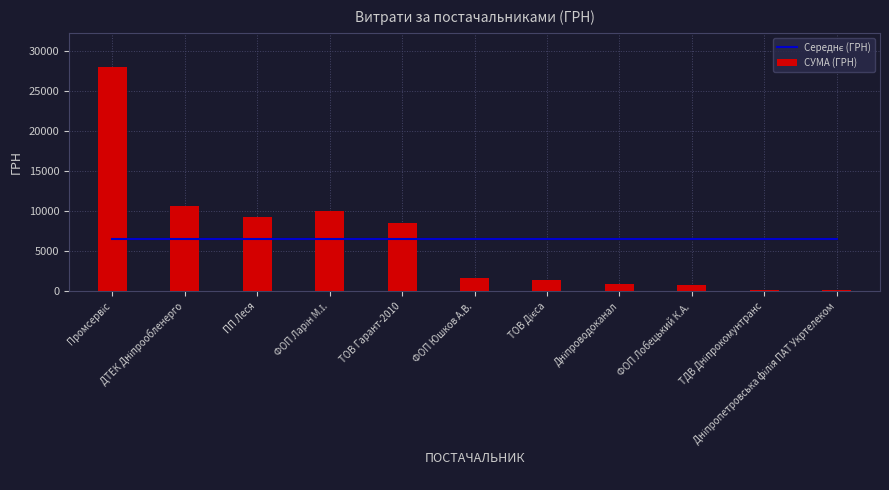

What is the value of the СУМА (ГРН) bar at the 9th from the left?

799.3